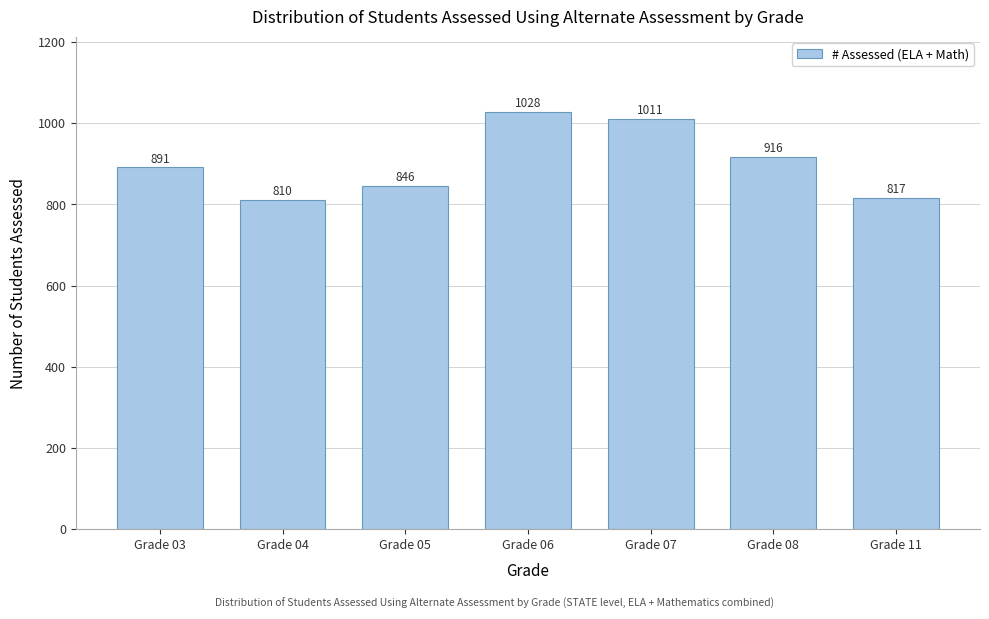

Reading right to left, list all the values displayed in this chart.

817	916	1011	1028	846	810	891